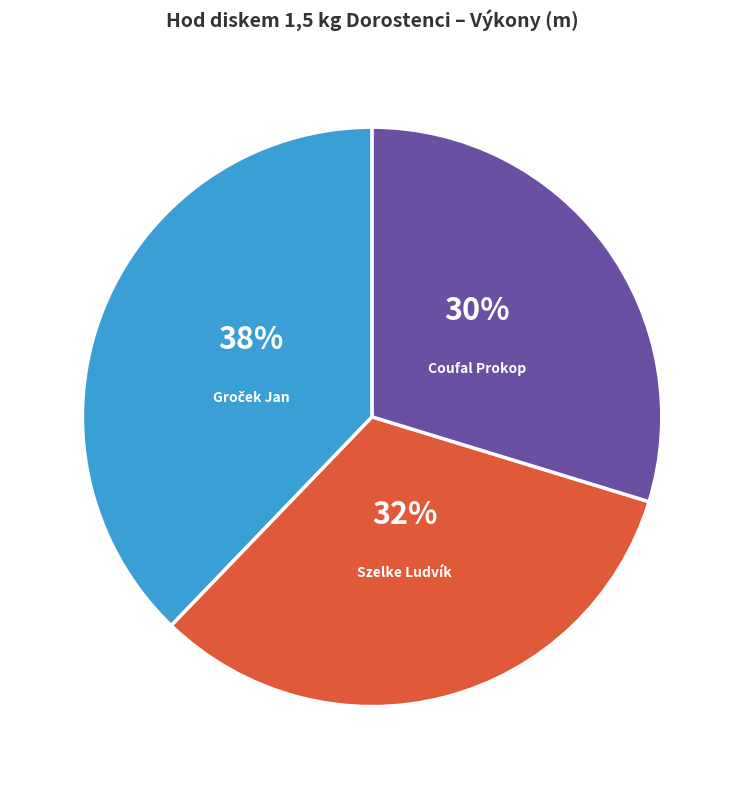

To the nearest percent, what is the average slice percentage?

33%